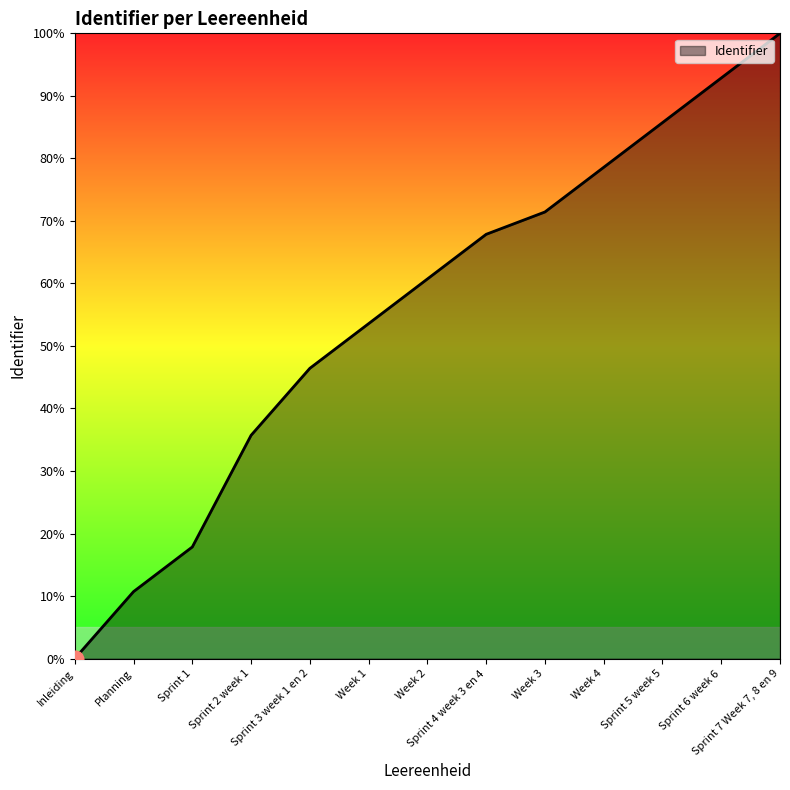

Count the number of values greater than 60.

7